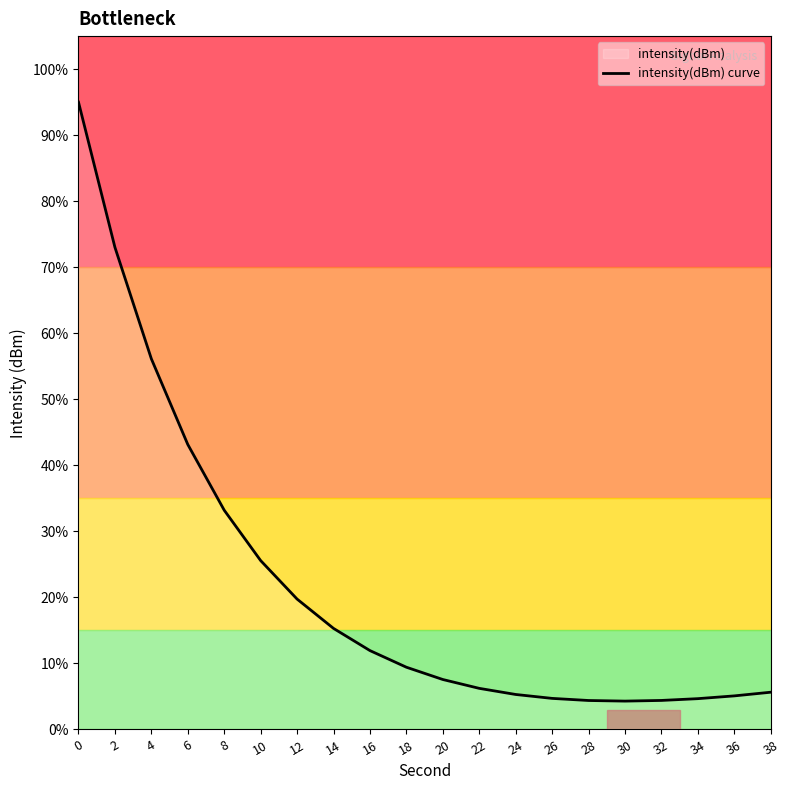

What is the ratio of the value at 0 to the value at 20?

12.6